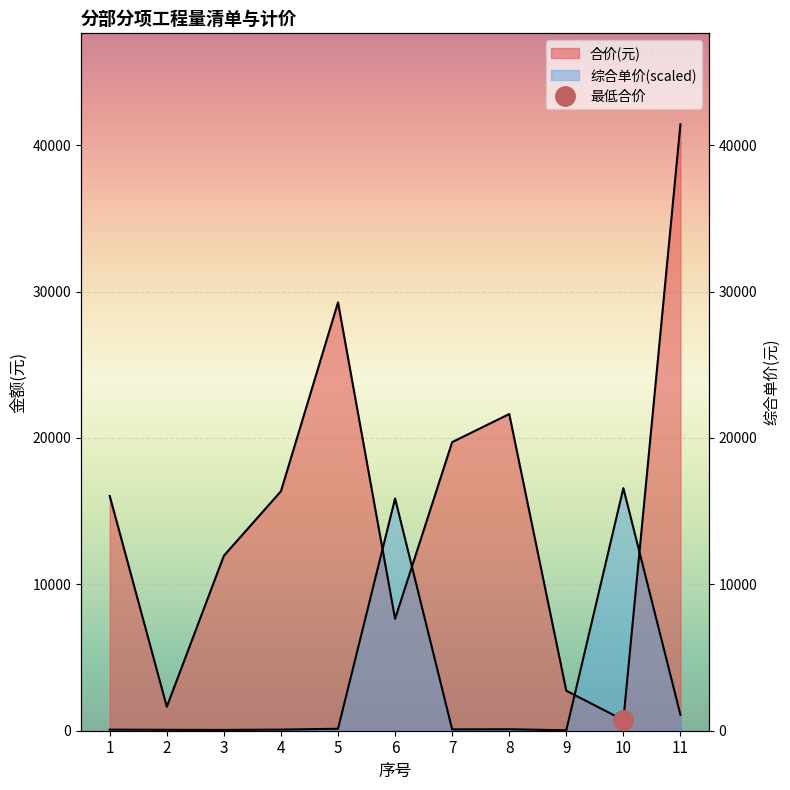

What is the maximum value for 综合单价?

16569.5